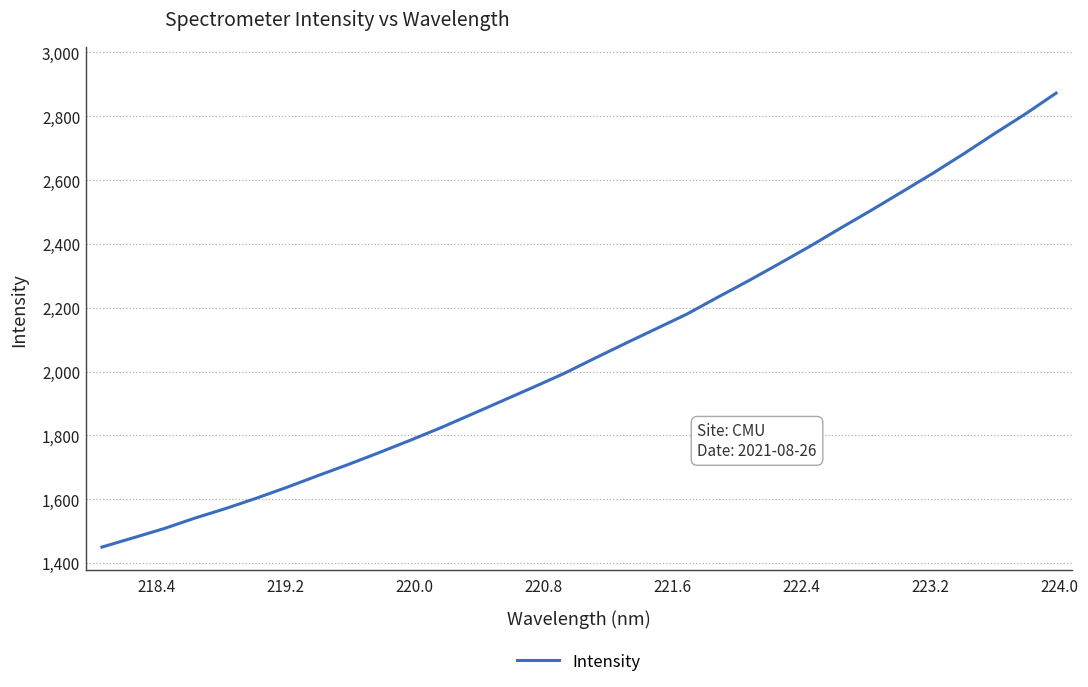

What is the smallest value displayed?

1449.7